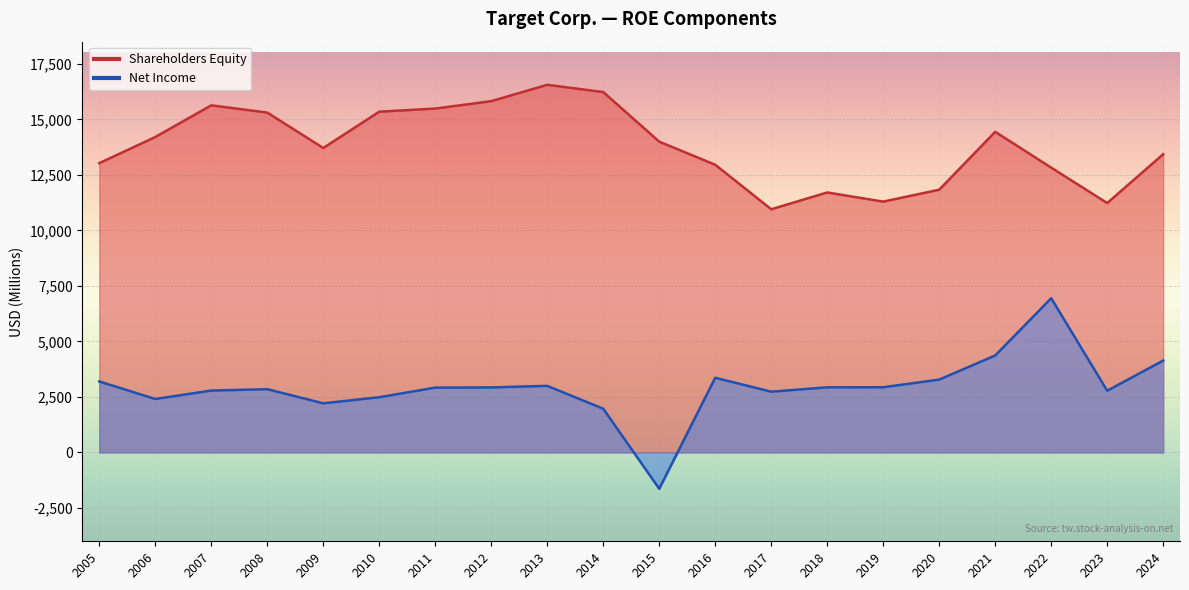

True or false: Net Income and Shareholders Equity intersect in this chart.

False